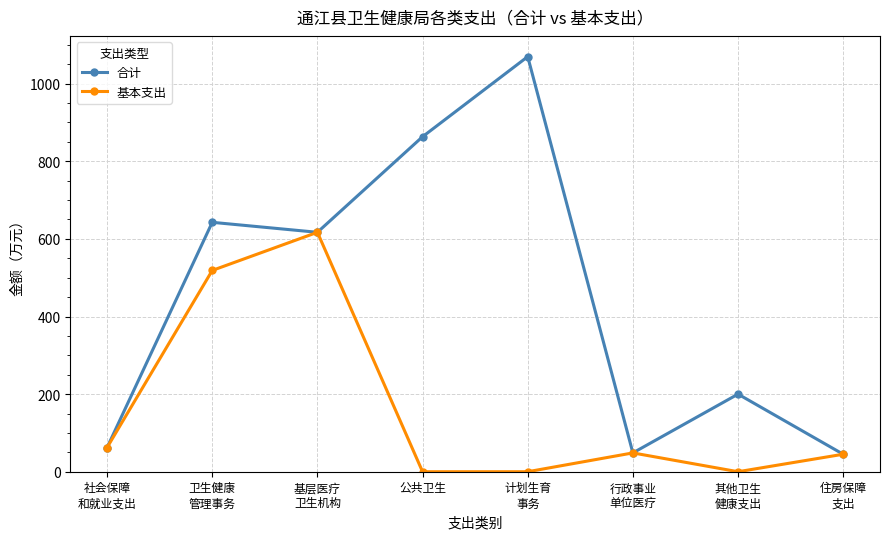

What is the label of the 8th point from the right?

社会保障
和就业支出